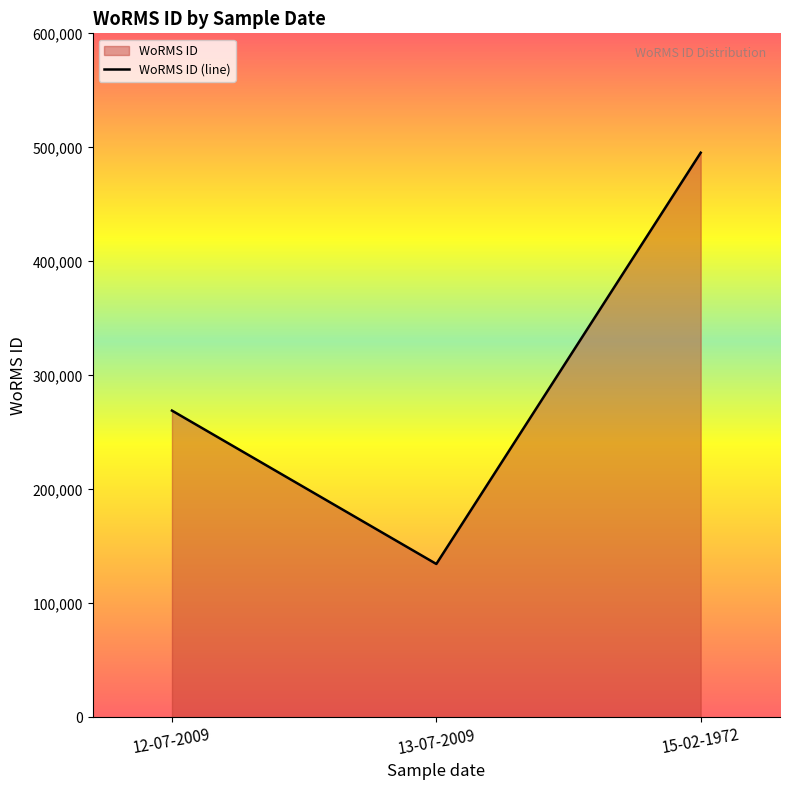

Reading left to right, transcribe all the data shown in this chart.

269058	134529	495287